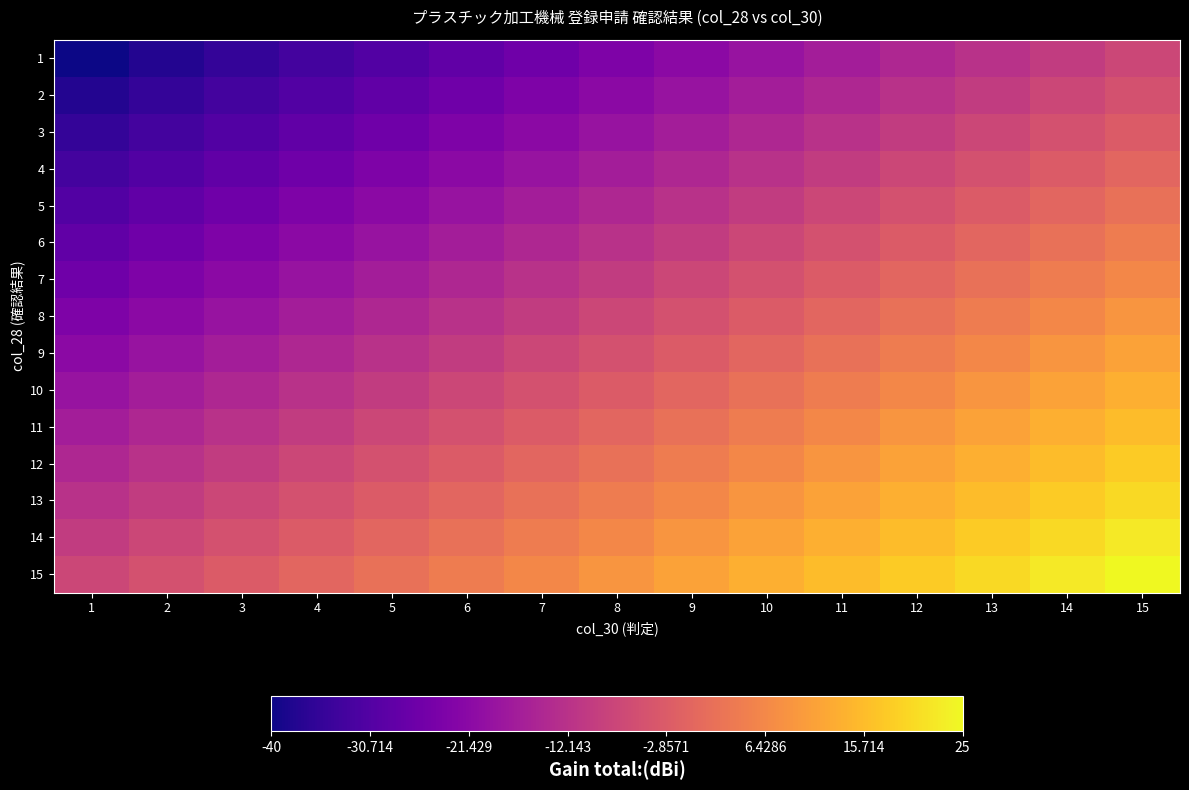

What is the greatest value displayed?

25.0